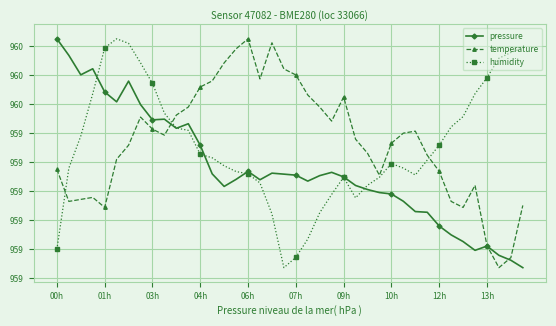

What are all the series names shown in the legend?

pressure, temperature, humidity